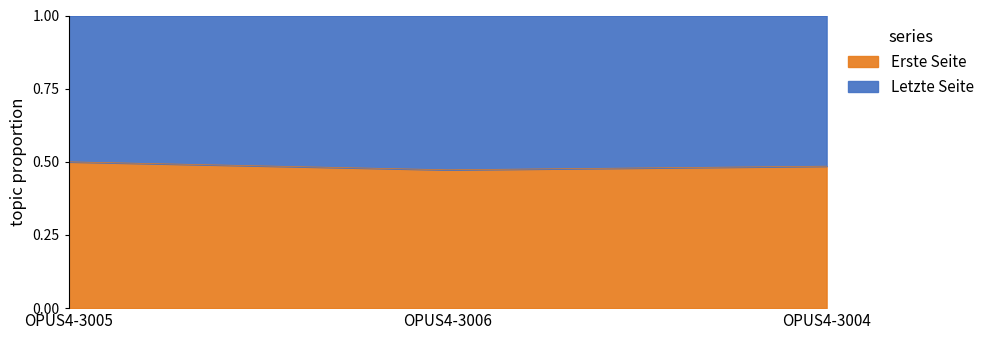

List the labels in order of value, smallest first.

OPUS4-3006, OPUS4-3004, OPUS4-3005